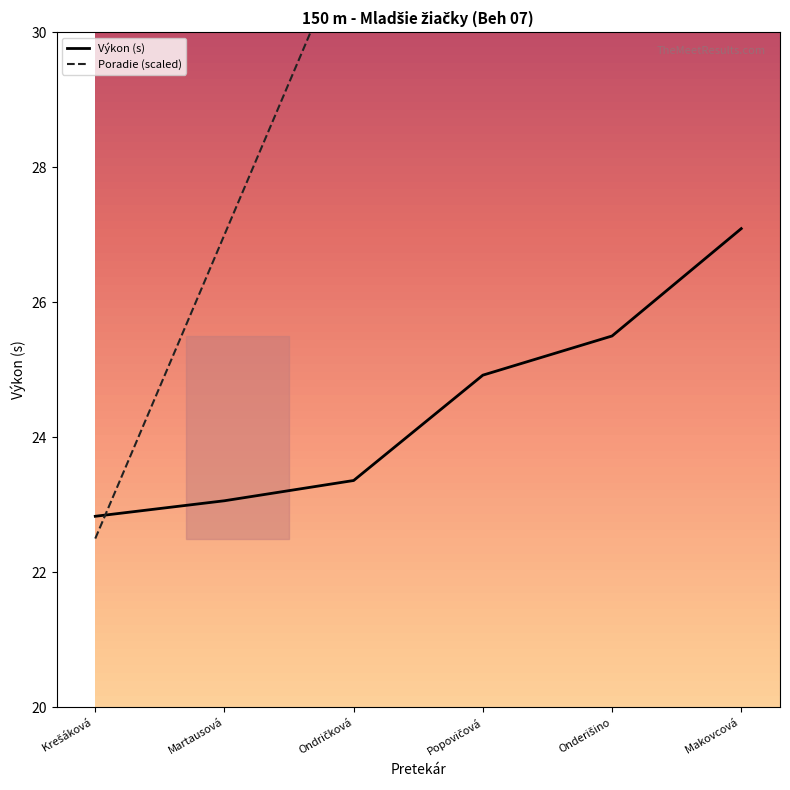

Where do Poradie (scaled) and Výkon (s) first cross each other?

Krešáková  and Martausová